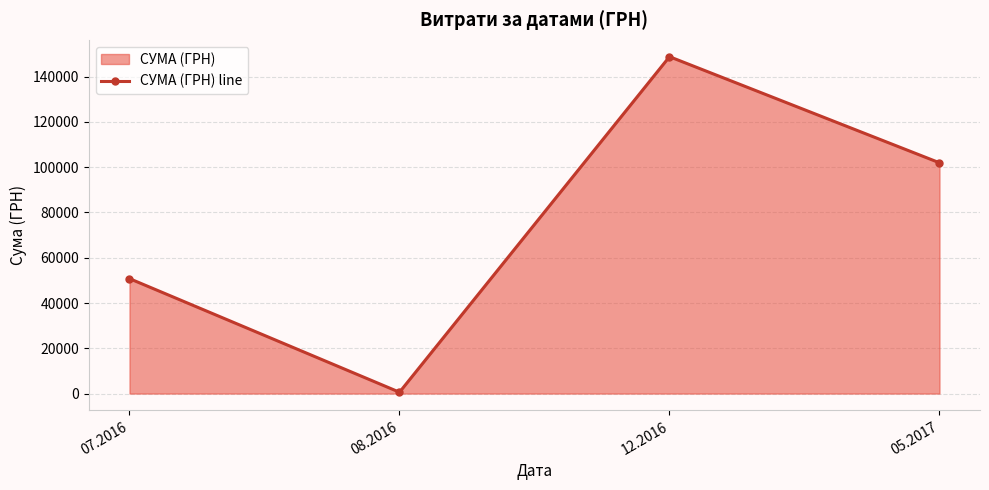

Reading left to right, what are all the values shown in this chart?

50784.6	594.0	148834.0	101956.1